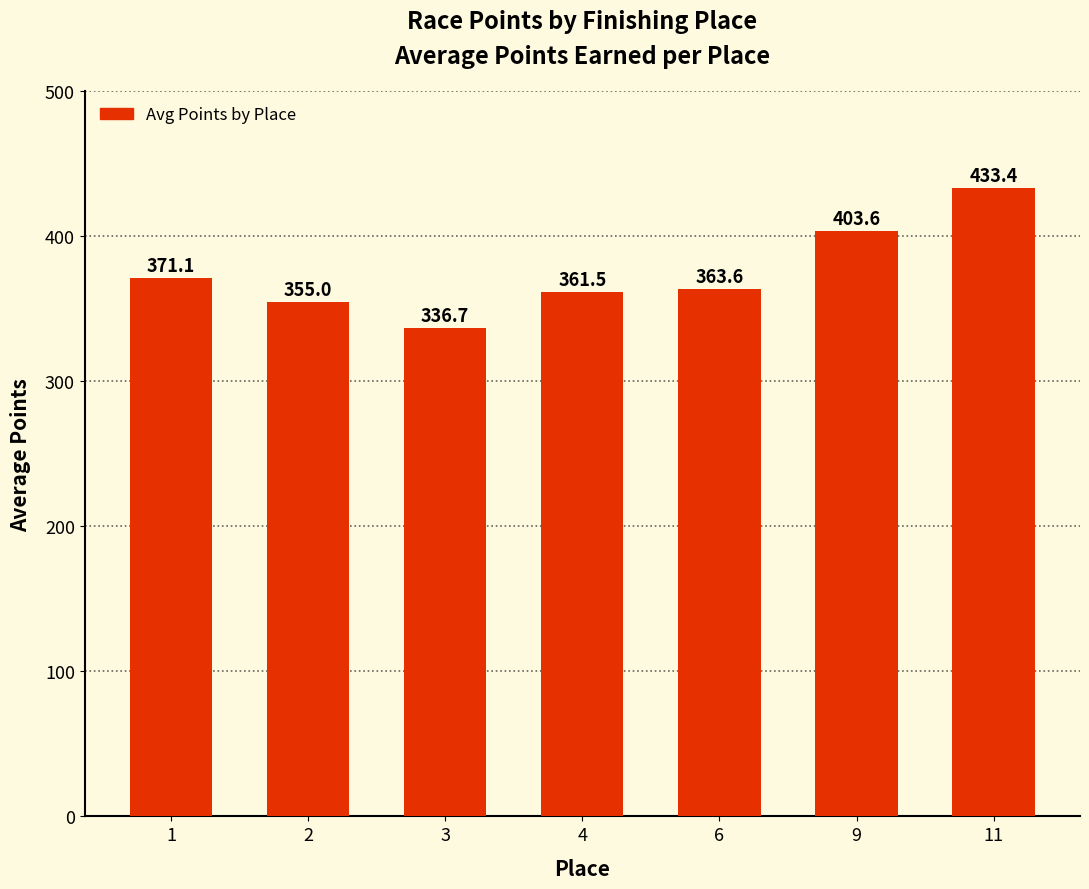

The chart shows a value of 603.0 at 6. True or false?

False